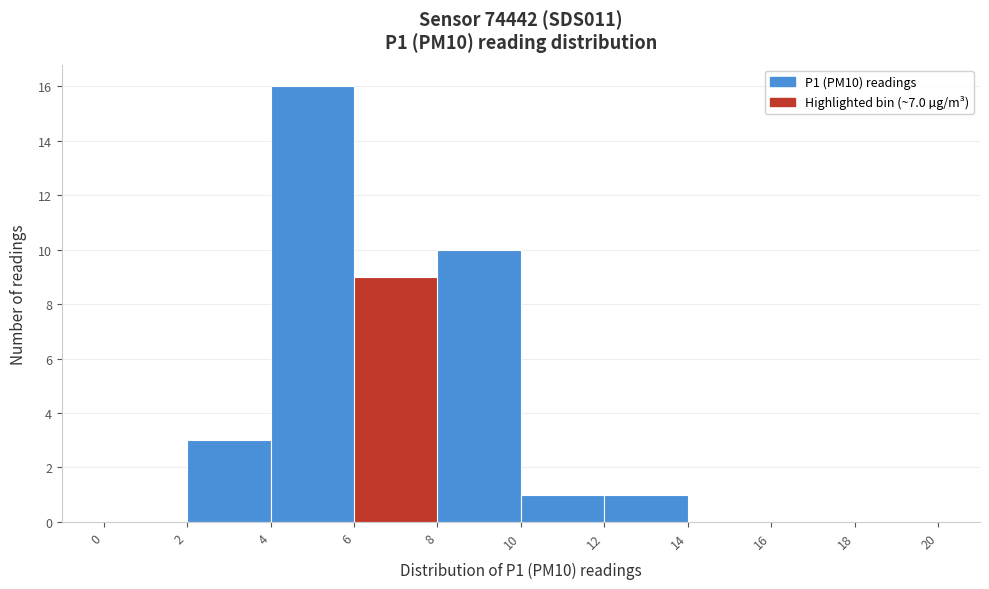

Which range on the x-axis has the tallest bar?

4 to 6